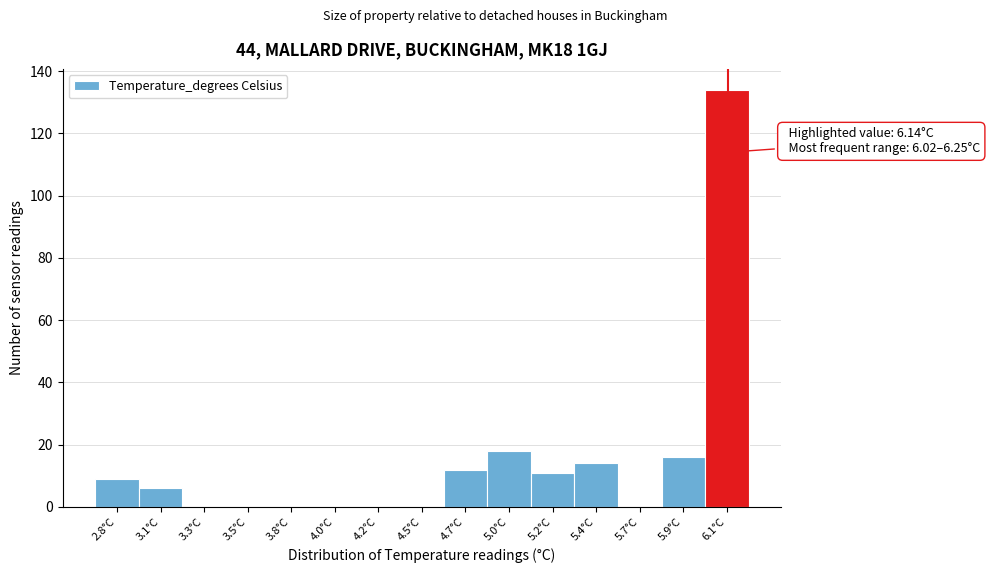

Reading left to right, extract all data points from this chart.

2.8°C=9	3.1°C=6	3.3°C=0	3.5°C=0	3.8°C=0	4.0°C=0	4.2°C=0	4.5°C=0	4.7°C=12	5.0°C=18	5.2°C=11	5.4°C=14	5.7°C=0	5.9°C=16	6.1°C=134